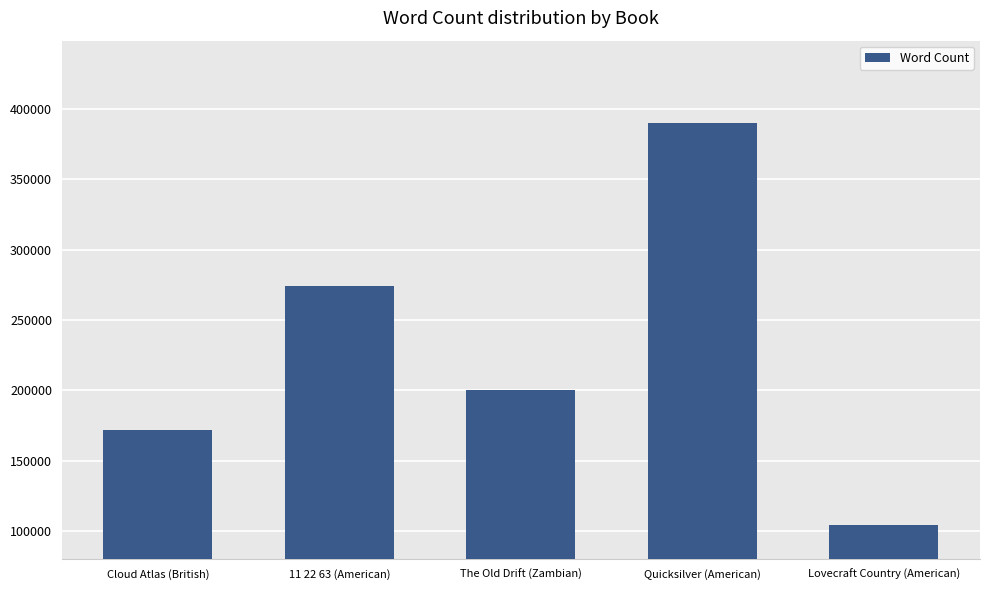

Rank the categories by value from lowest to highest.

Lovecraft Country (American), Cloud Atlas (British), The Old Drift (Zambian), 11 22 63 (American), Quicksilver (American)